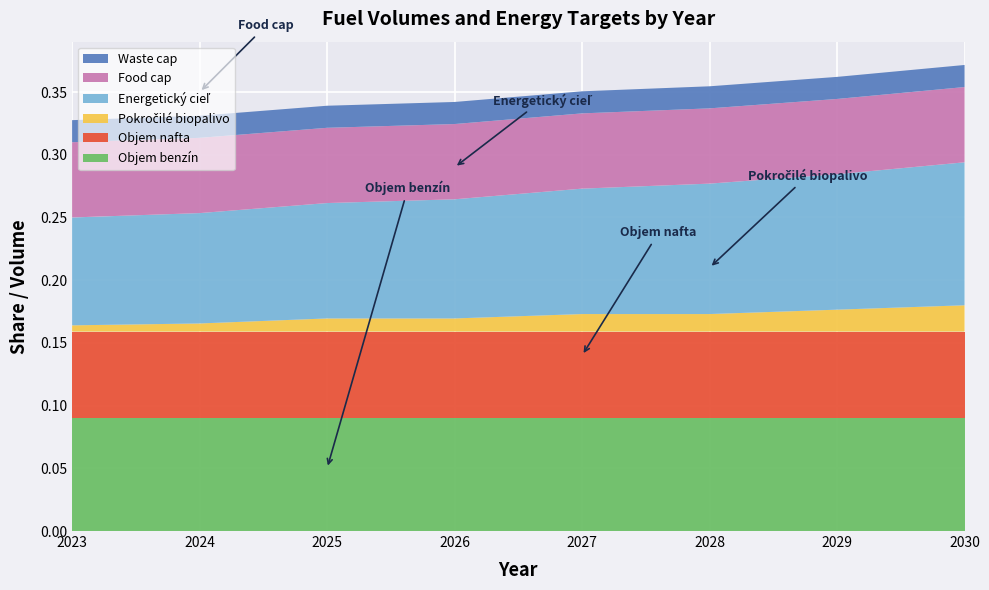

Reading left to right, list all the values displayed in this chart.

Objem benzín: 0.1	0.1	0.1	0.1	0.1	0.1	0.1	0.1
Objem nafta: 0.1	0.1	0.1	0.1	0.1	0.1	0.1	0.1
Pokročilé biopalivo: 0.0	0.0	0.0	0.0	0.0	0.0	0.0	0.0
Energetický cieľ: 0.1	0.1	0.1	0.1	0.1	0.1	0.1	0.1
Food cap: 0.1	0.1	0.1	0.1	0.1	0.1	0.1	0.1
Waste cap: 0.0	0.0	0.0	0.0	0.0	0.0	0.0	0.0